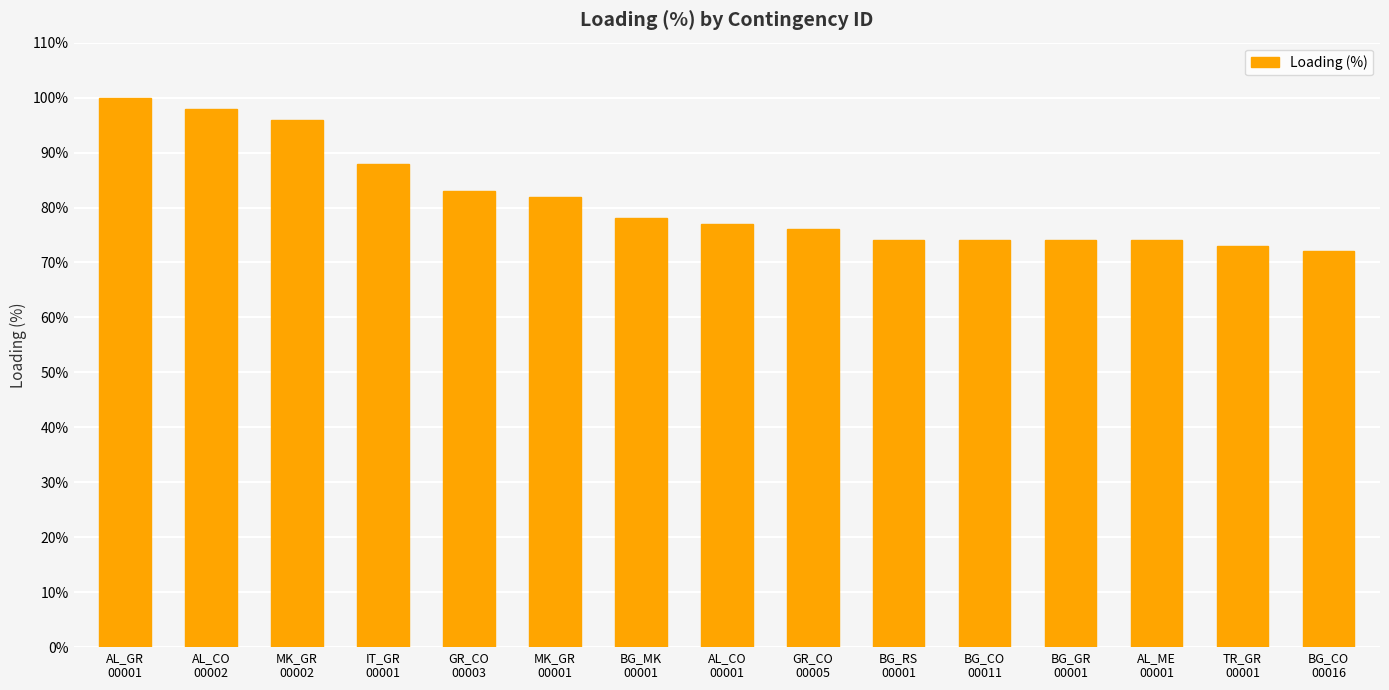

What is the value of the 15th bar from the left?

72